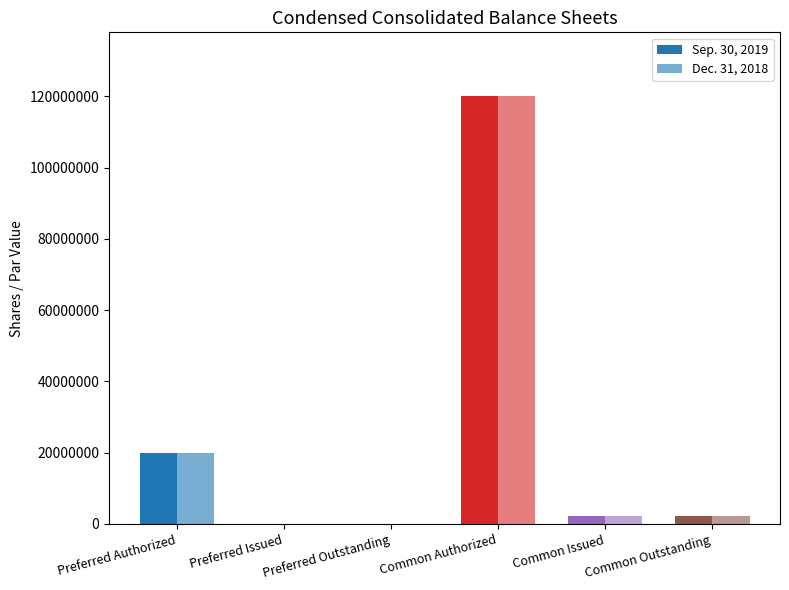

Are the bars horizontal?

No